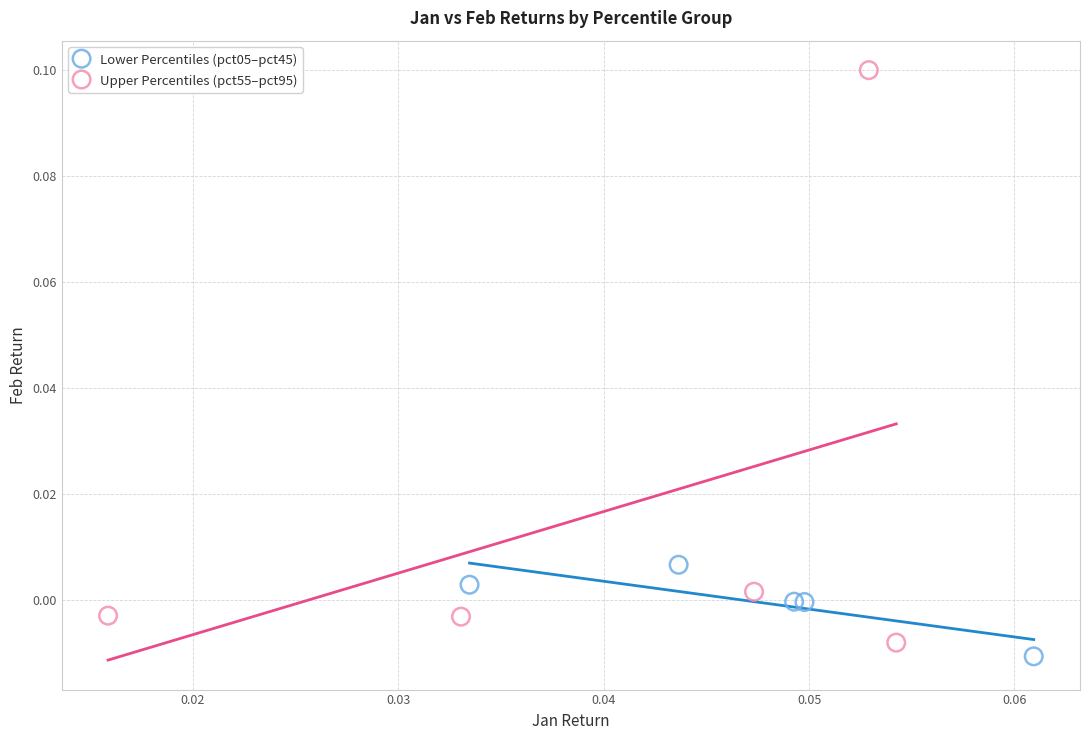

Which series has the widest spread of Y values?

Upper Percentiles (pct55–pct95)